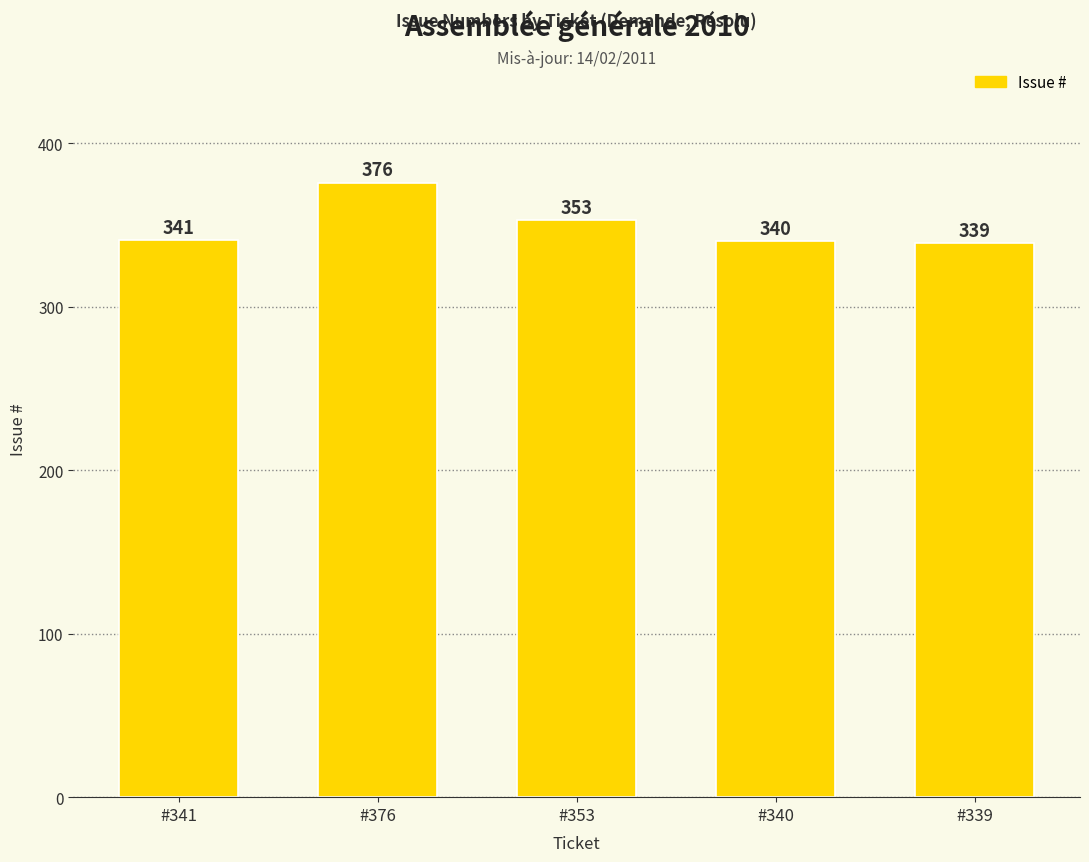

How many bars are there in total?

5